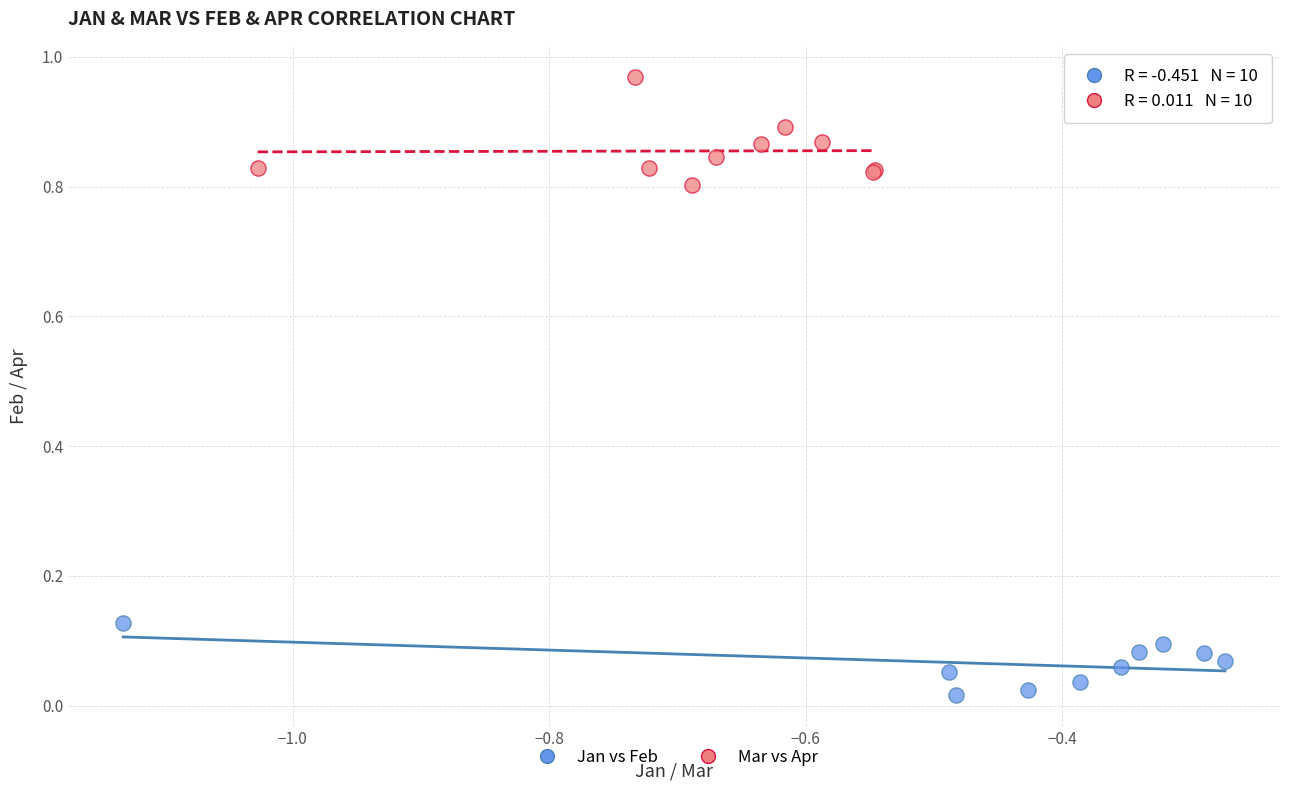

Which series reaches the minimum Y coordinate?

Jan vs Feb